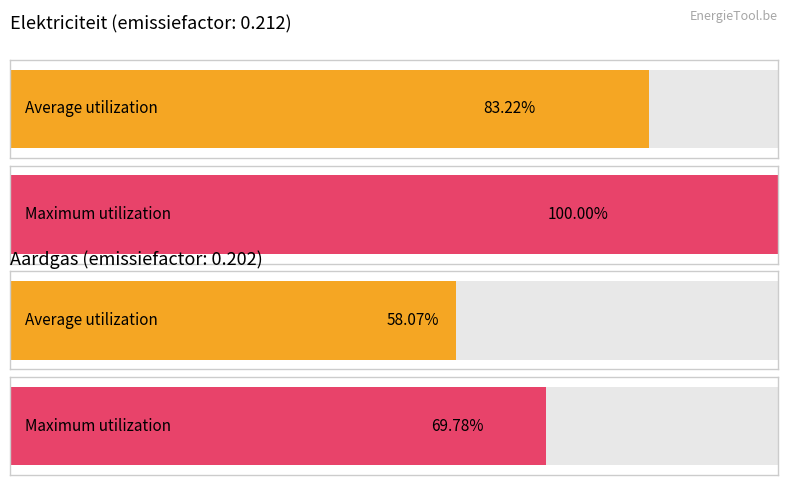

Count the Aardgas values in the range 0 to 1.

2